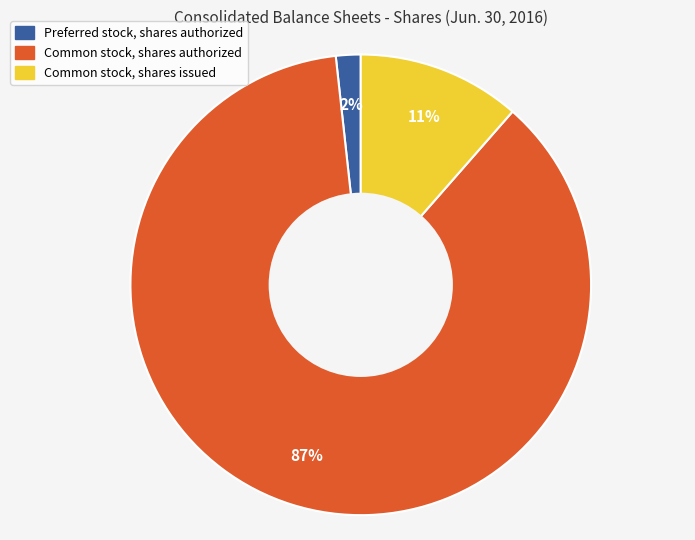

Which slice is the largest?

Common stock, shares authorized